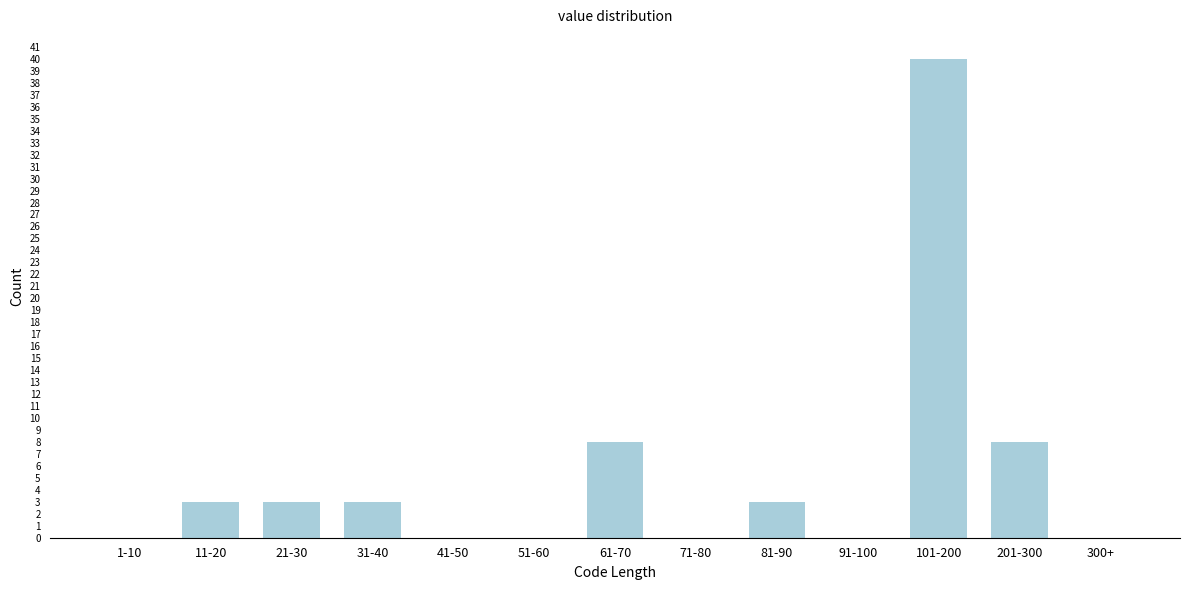

Reading left to right, list all the values displayed in this chart.

1-10=0	11-20=3	21-30=3	31-40=3	41-50=0	51-60=0	61-70=8	71-80=0	81-90=3	91-100=0	101-200=40	201-300=8	300+=0